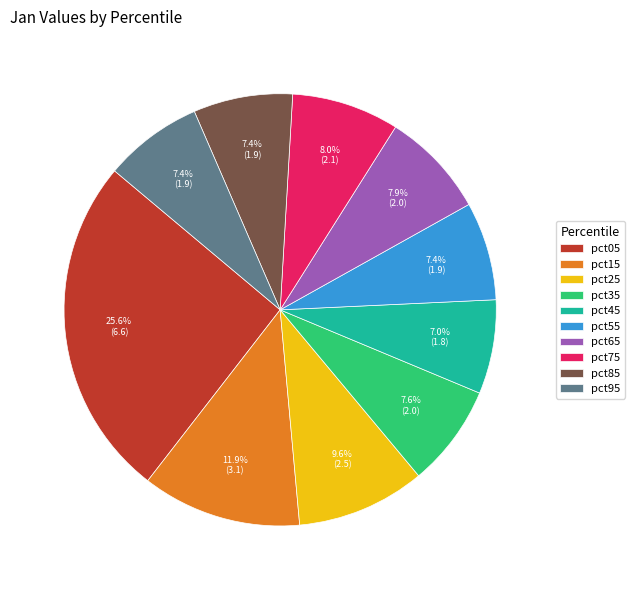

Between pct25 and pct45, which is larger?

pct25